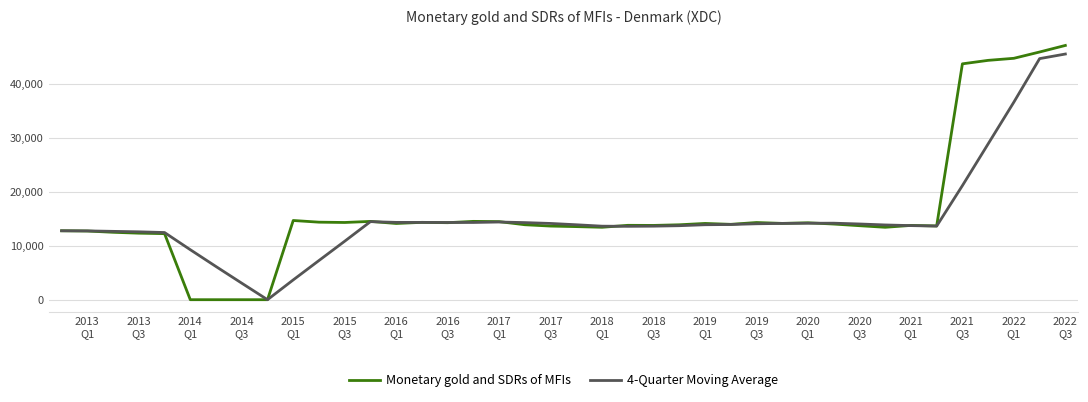

Which series has the largest range (max minus min)?

Monetary gold and SDRs of MFIs